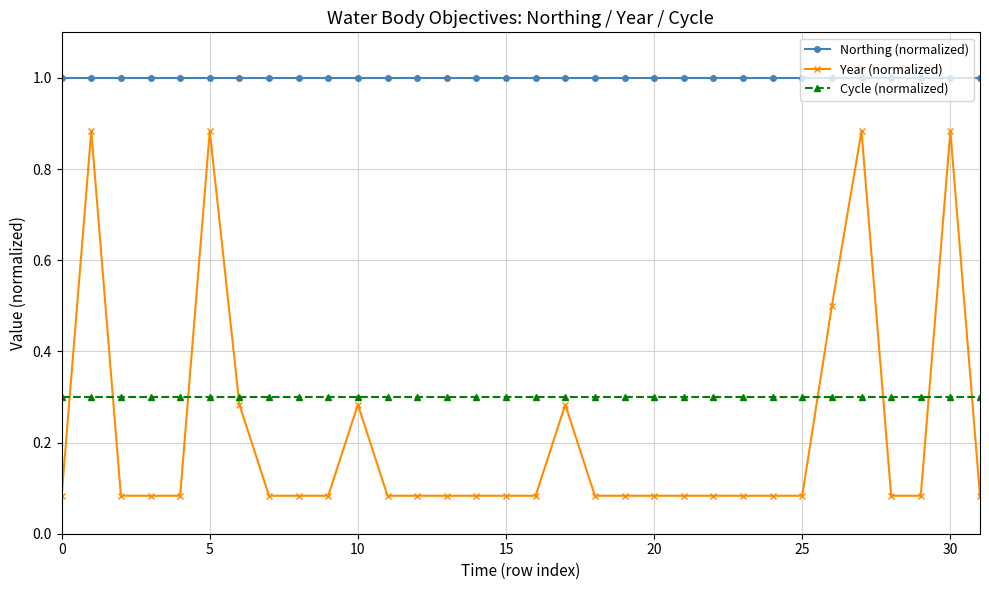

What is the minimum value for Northing (normalized)?

1.0